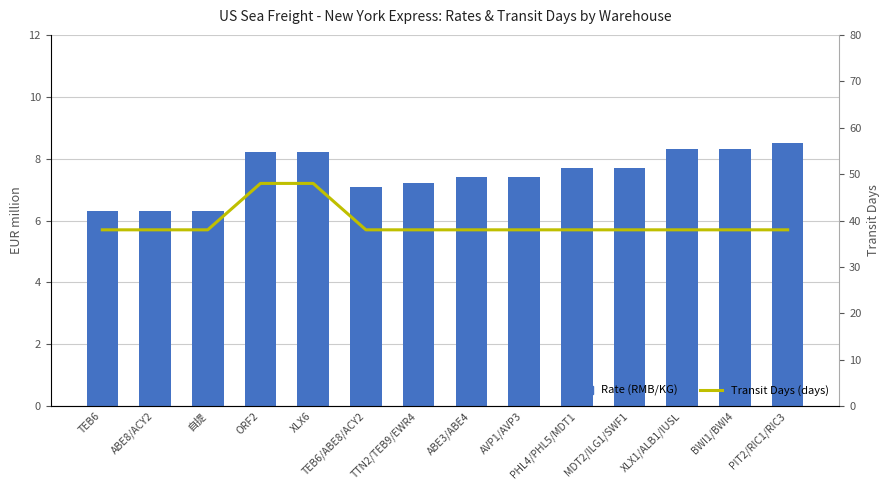

What is the difference between the maximum and minimum values in the Rate (RMB/KG) series?

2.2